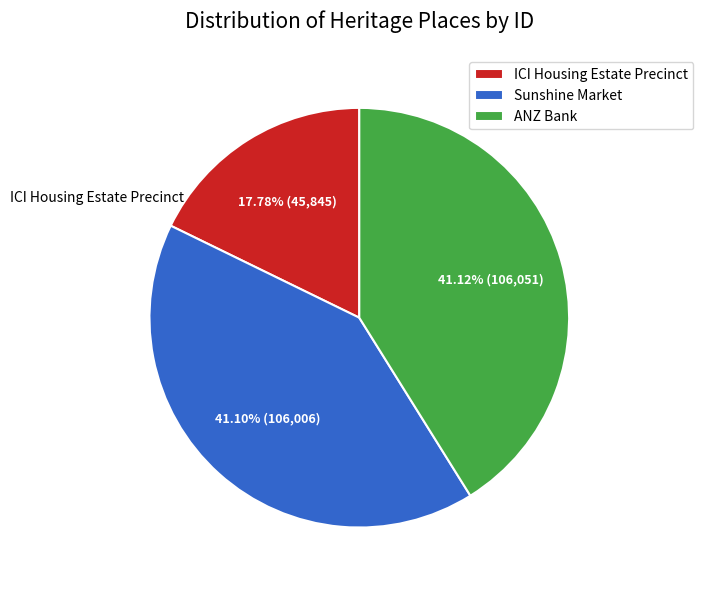

To the nearest percent, what percentage of the pie is ICI Housing Estate Precinct?

18%